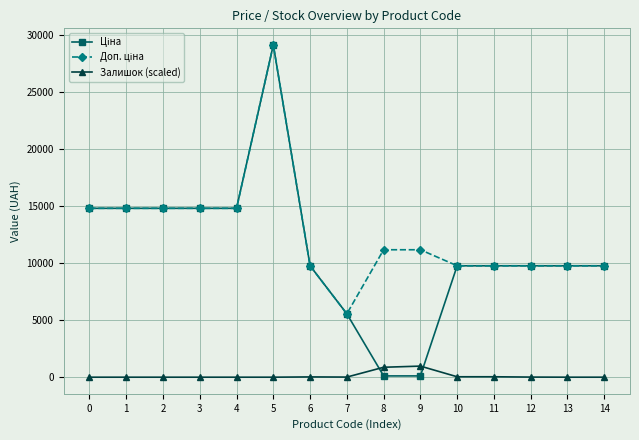

At which category is the sum across all series the highest?

5